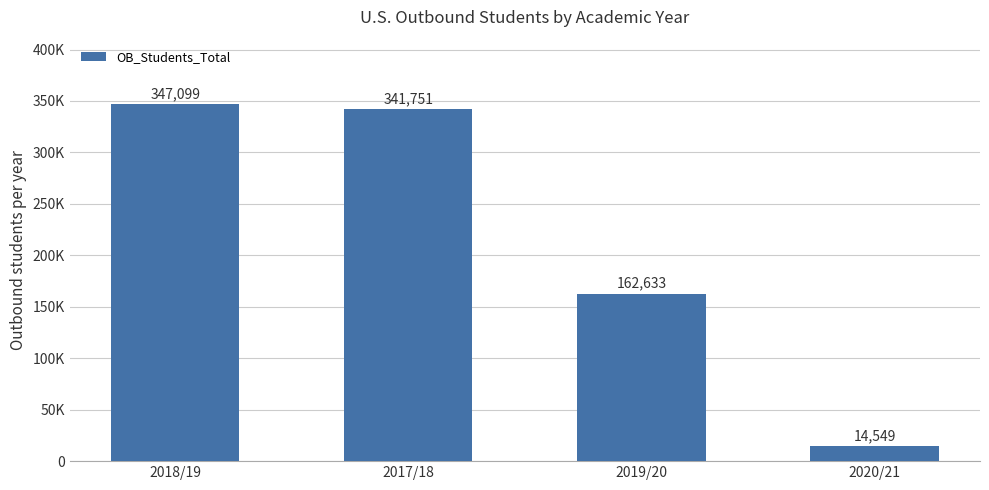

Does the chart contain any negative values?

No